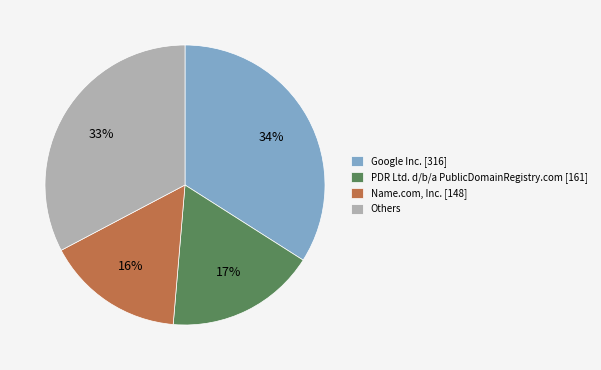

Which category has the smallest portion of the pie?

Name.com, Inc. [148]